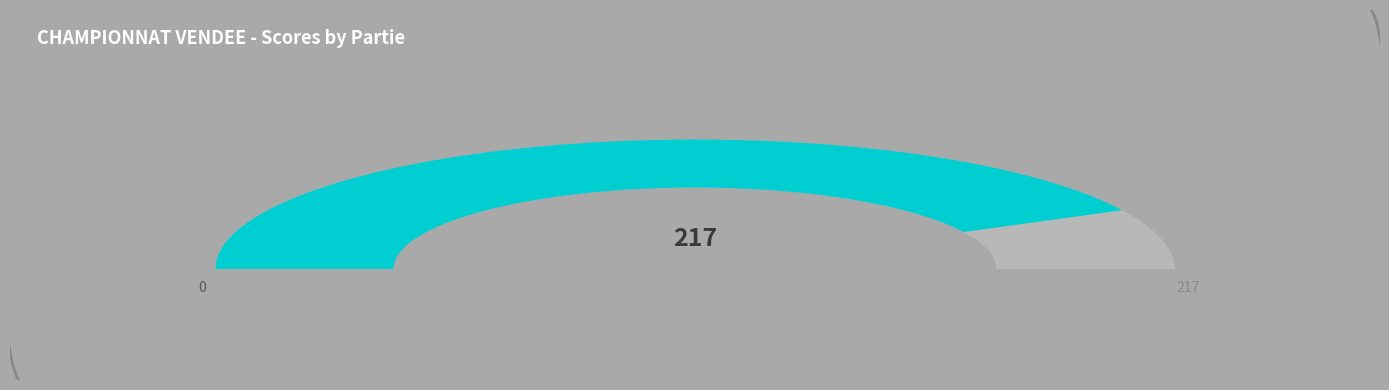

True or false: Partie1 accounts for 48% of the total.

False